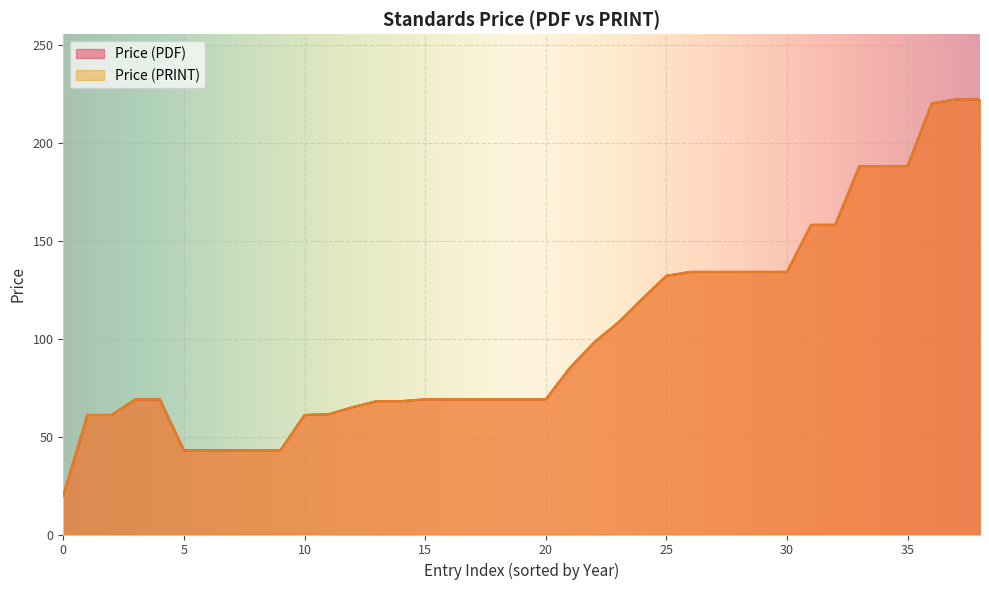

Which series has the largest total across all categories?

Price (PDF)